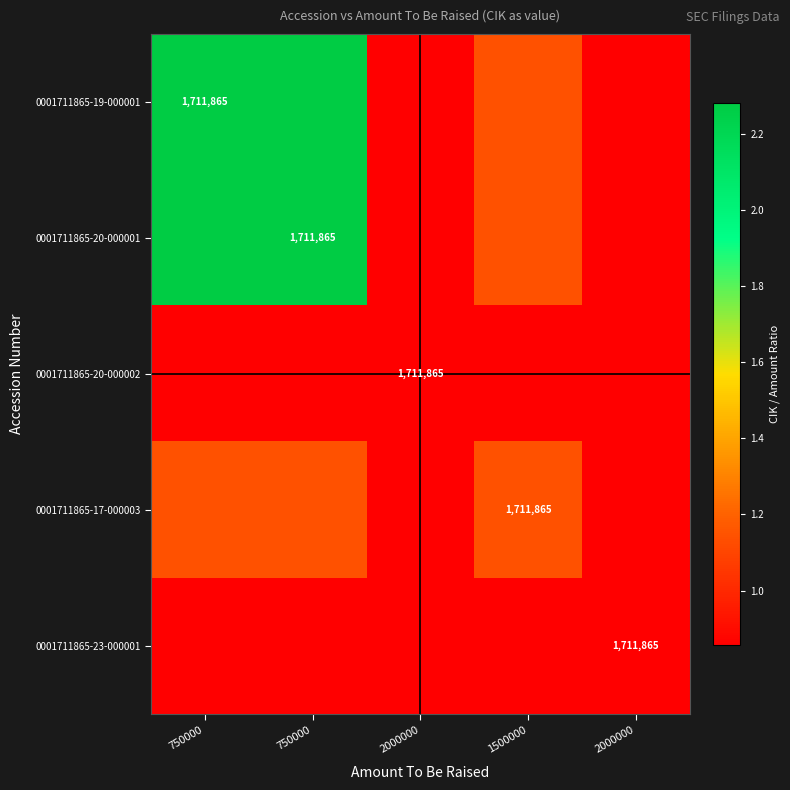

True or false: 0001711865-20-000001 has a value of 0.5 at 1500000.

False